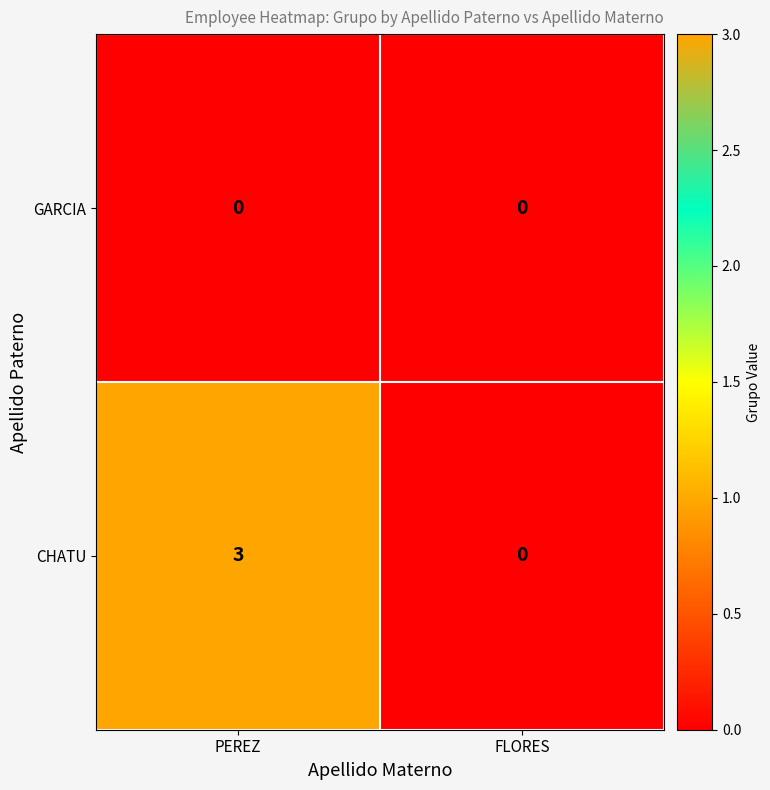

Which series changed the most between PEREZ and FLORES?

CHATU